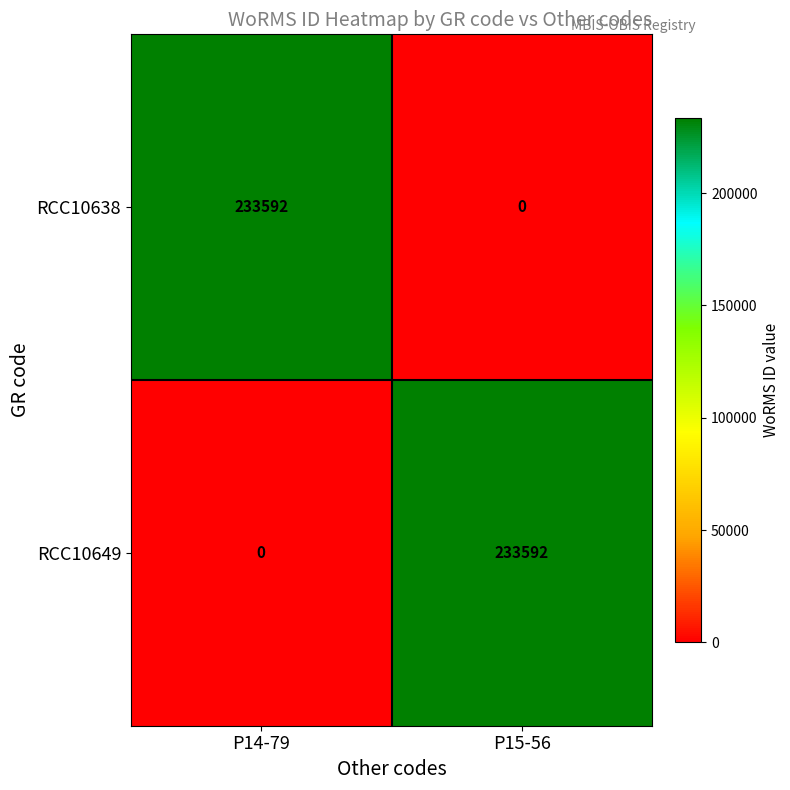

What is the sum of the RCC10649 values at P15-56 and P14-79?

233592